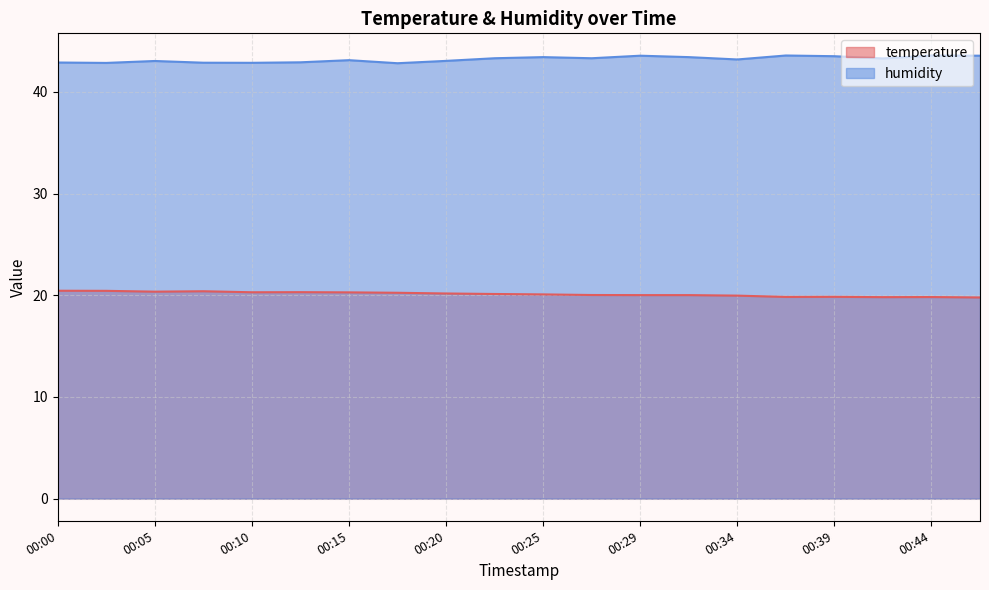

True or false: temperature has more than 2 points higher than both neighbors.

True